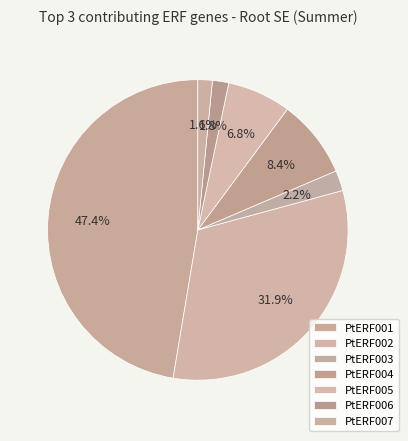

Which category has the biggest portion of the pie?

PtERF001